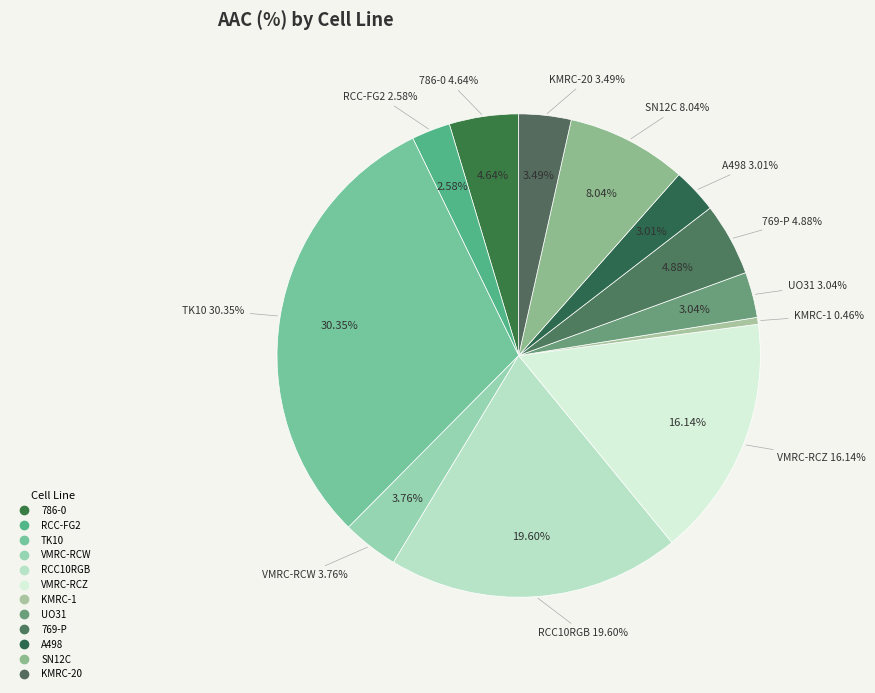

What percentage do SN12C and VMRC-RCW together represent?

11.8%